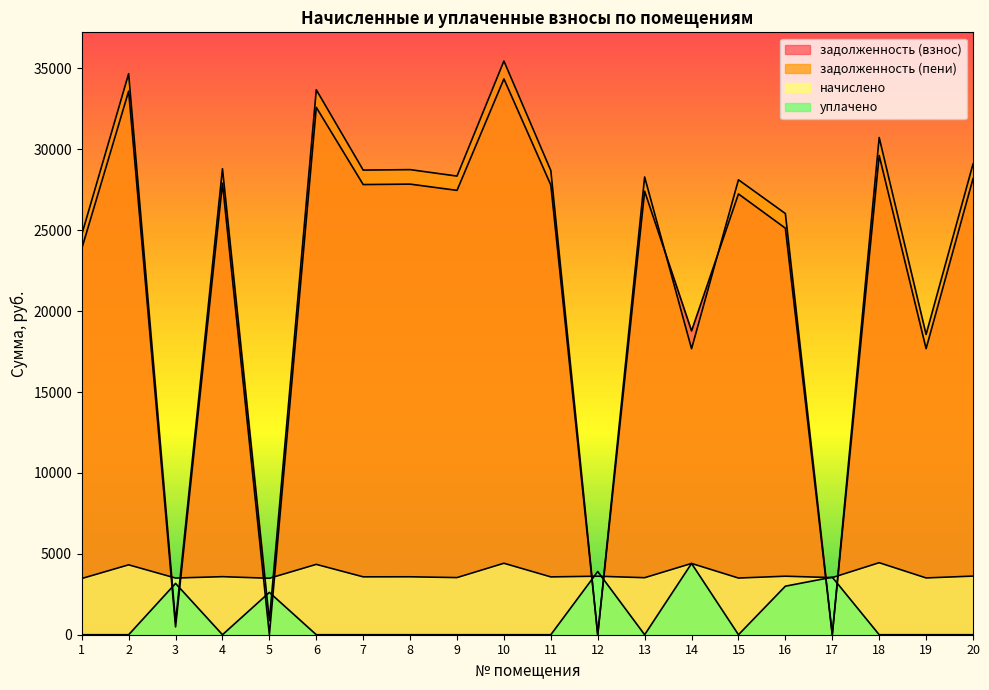

Reading left to right, extract all data points from this chart.

задолженность (взнос): 1=23864.6	2=33598.0	3=483.6	4=27906.4	5=0.0	6=32594.2	7=27823.3	8=27851.1	9=27464.3	10=34355.2	11=27795.8	12=0.0	13=27408.9	14=18775.6	15=27243.2	16=25127.5	17=0.0	18=29620.5	19=17683.2	20=28182.6
задолженность (пени): 1=24733.1	2=34677.8	3=780.9	4=28803.2	5=871.5	6=33681.1	7=28717.6	8=28746.2	9=28347.0	10=35459.4	11=28689.1	12=0.0	13=28289.8	14=17674.5	15=28118.8	16=26031.5	17=0.0	18=30733.1	19=18560.5	20=29088.4
начислено: 1=3473.9	2=4319.3	3=3502.3	4=3587.5	5=3488.0	6=4347.6	7=3576.8	8=3580.4	9=3530.6	10=4416.6	11=3573.4	12=3616.0	13=3523.6	14=4404.5	15=3502.3	16=3616.0	17=3530.6	18=4450.7	19=3509.4	20=3623.0
уплачено: 1=0.0	2=0.0	3=3170.6	4=0.0	5=2616.2	6=0.0	7=0.0	8=0.0	9=0.0	10=0.0	11=0.0	12=3905.6	13=0.0	14=4404.5	15=0.0	16=3000.0	17=3555.9	18=0.0	19=0.0	20=0.0